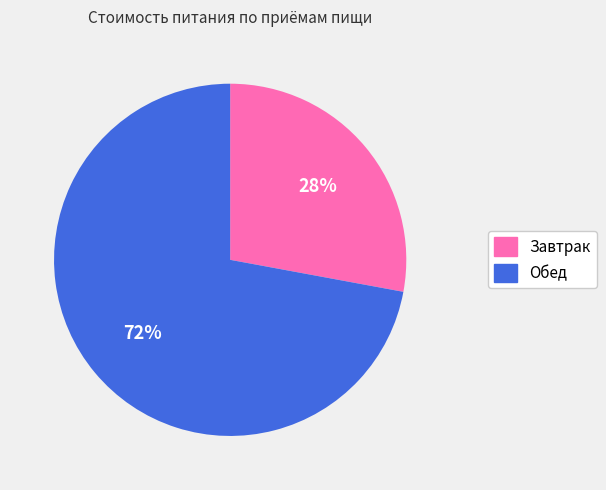

Is it true that Завтрак is 35% of the pie?

False